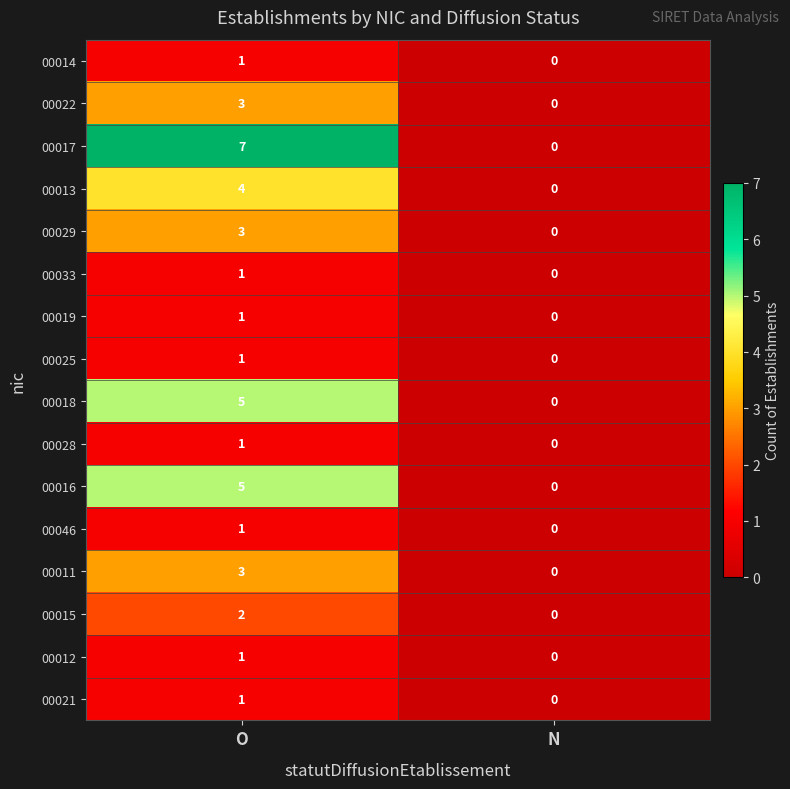

What is the difference between the highest and lowest values at O?

6